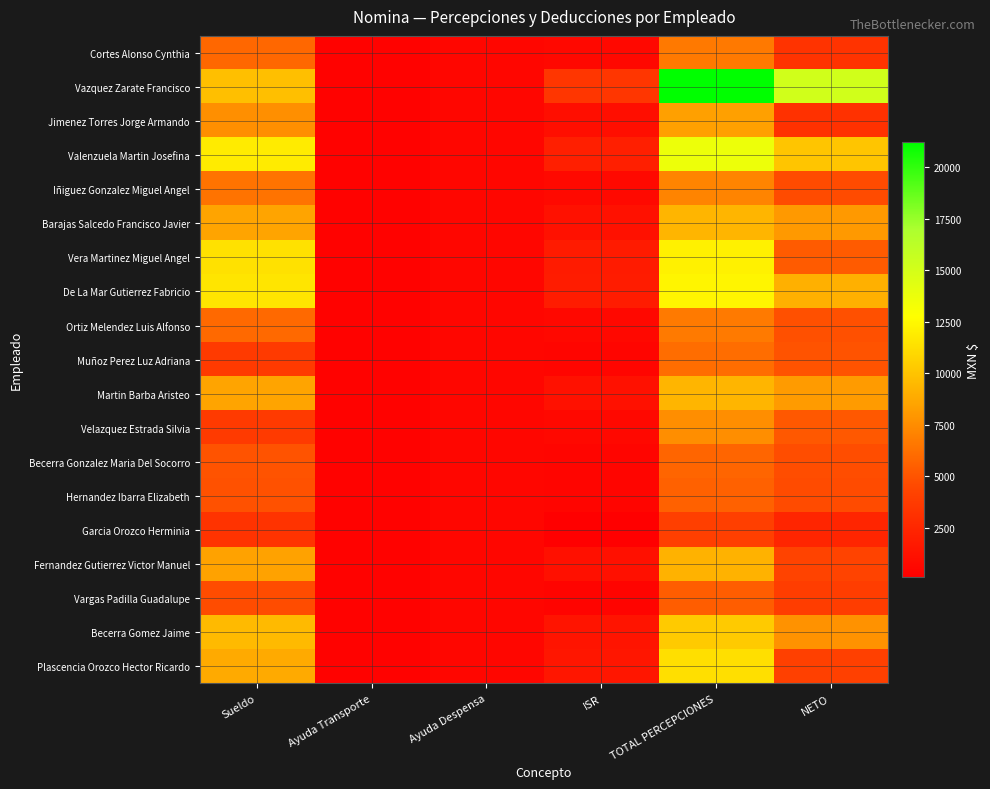

Rank the series by their maximum value, from highest to lowest.

Vazquez Zarate Francisco, Valenzuela Martin Josefina, De La Mar Gutierrez Fabricio, Vera Martinez Miguel Angel, Plascencia Orozco Hector Ricardo, Becerra Gomez Jaime, Martin Barba Aristeo, Barajas Salcedo Francisco Javier, Fernandez Gutierrez Victor Manuel, Jimenez Torres Jorge Armando, Velazquez Estrada Silvia, Iñiguez Gonzalez Miguel Angel, Ortiz Melendez Luis Alfonso, Cortes Alonso Cynthia, Muñoz Perez Luz Adriana, Becerra Gonzalez Maria Del Socorro, Hernandez Ibarra Elizabeth, Vargas Padilla Guadalupe, Garcia Orozco Herminia